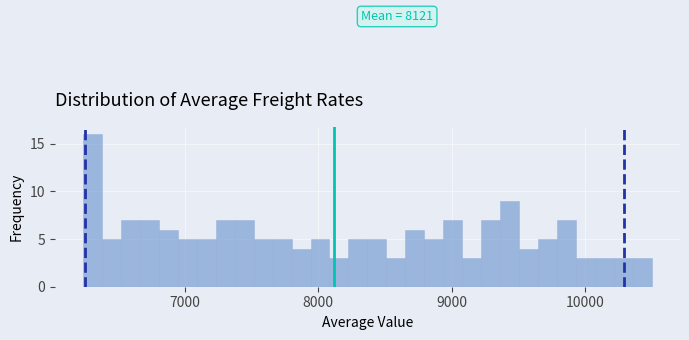

Around what value on the x-axis is the tallest bar? Give the approximate position of its centre, as read against the axis.

6300